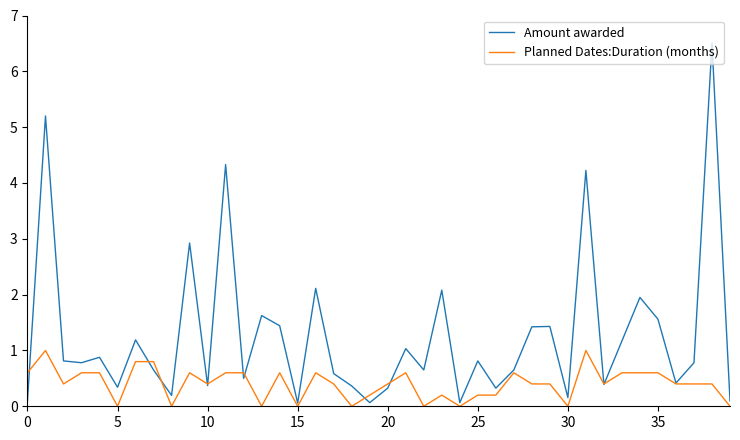

What is the greatest value displayed?

6.5